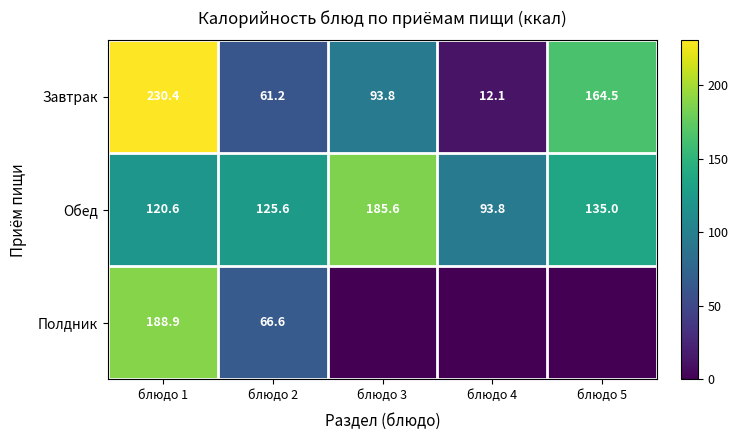

How many data points in Завтрак are above 93?

3